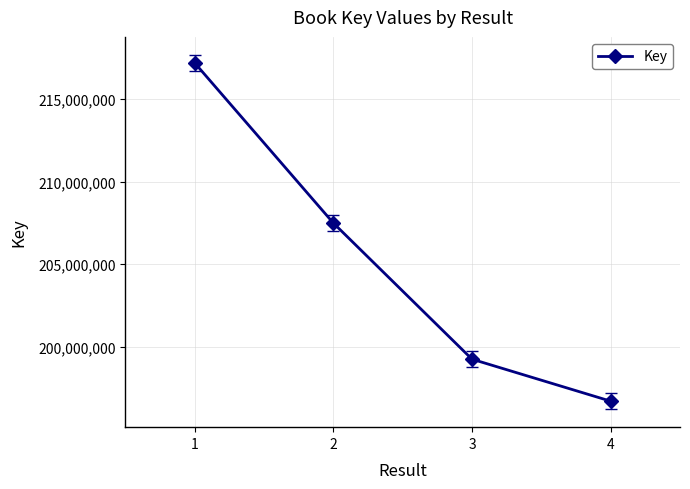

What is the change in value from 3 to 4?

-2541081